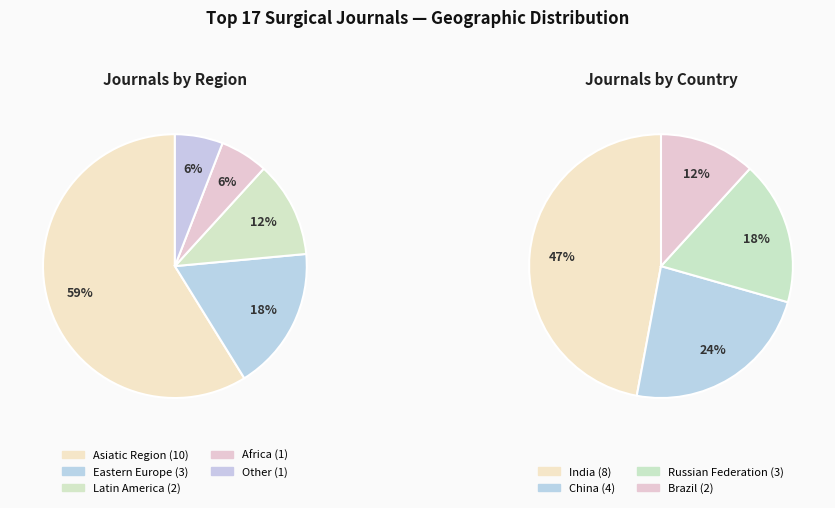

How many segments does this pie chart have?

5